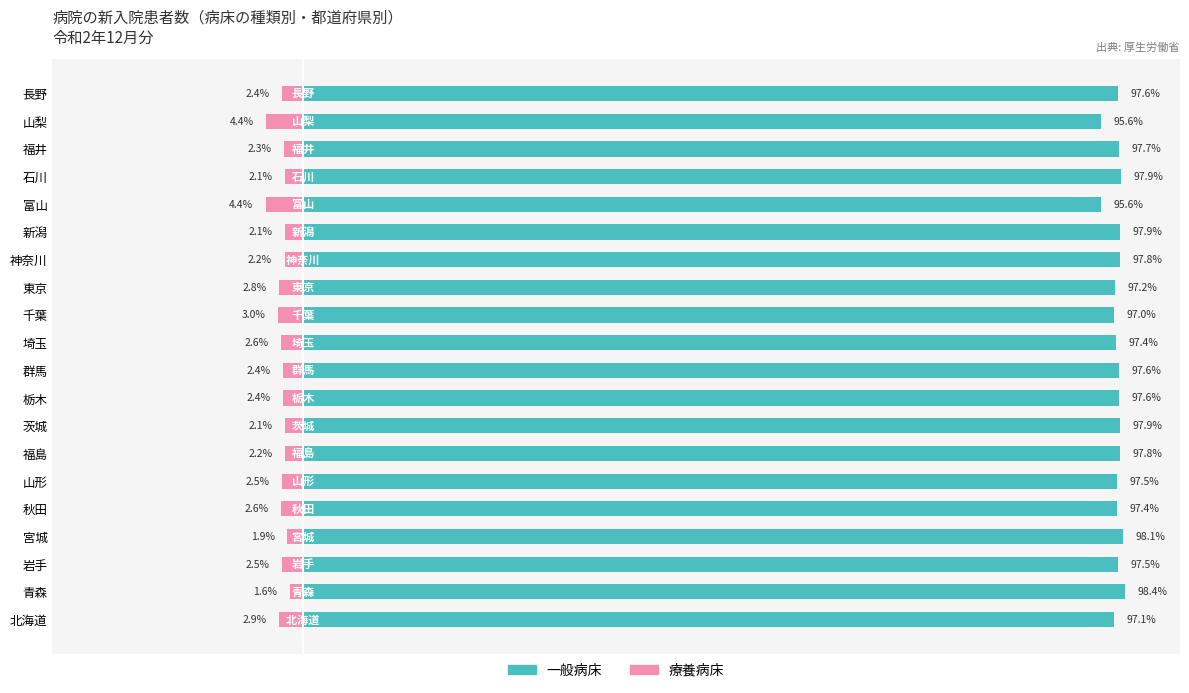

Rank the series by their average value, from lowest to highest.

療養病床, 一般病床